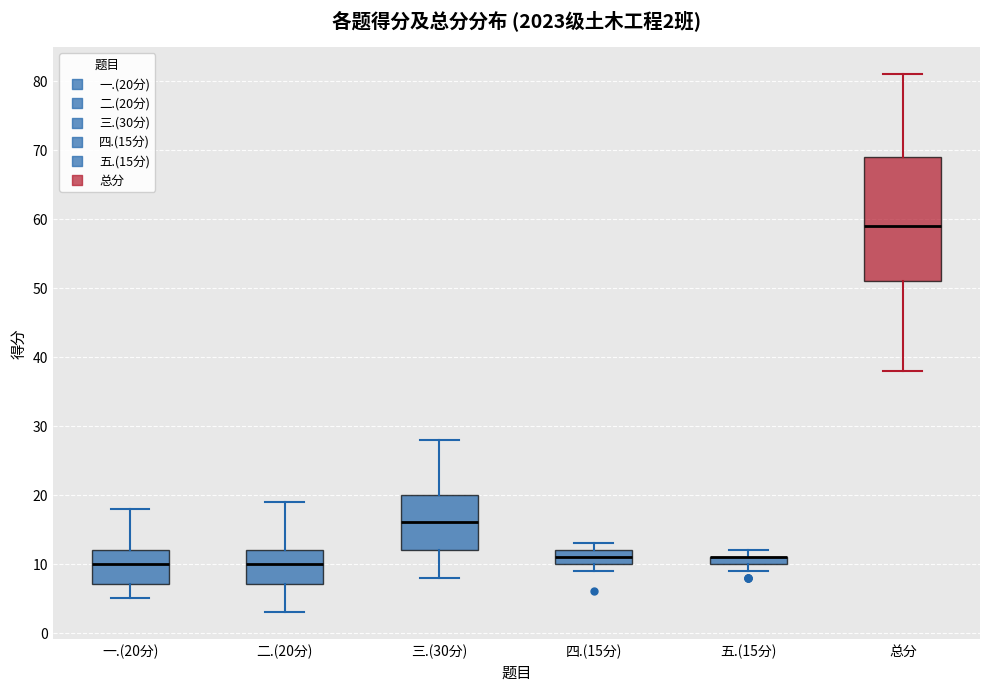

Which box is the tallest, from its lower edge to its upper edge?

总分